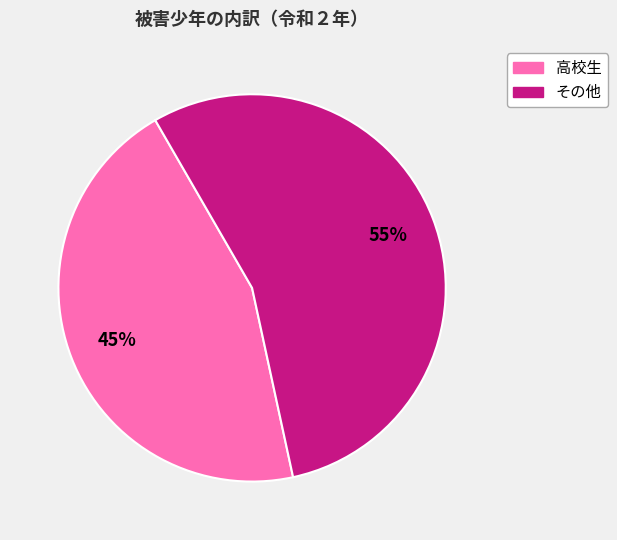

Does any single category account for the majority?

Yes